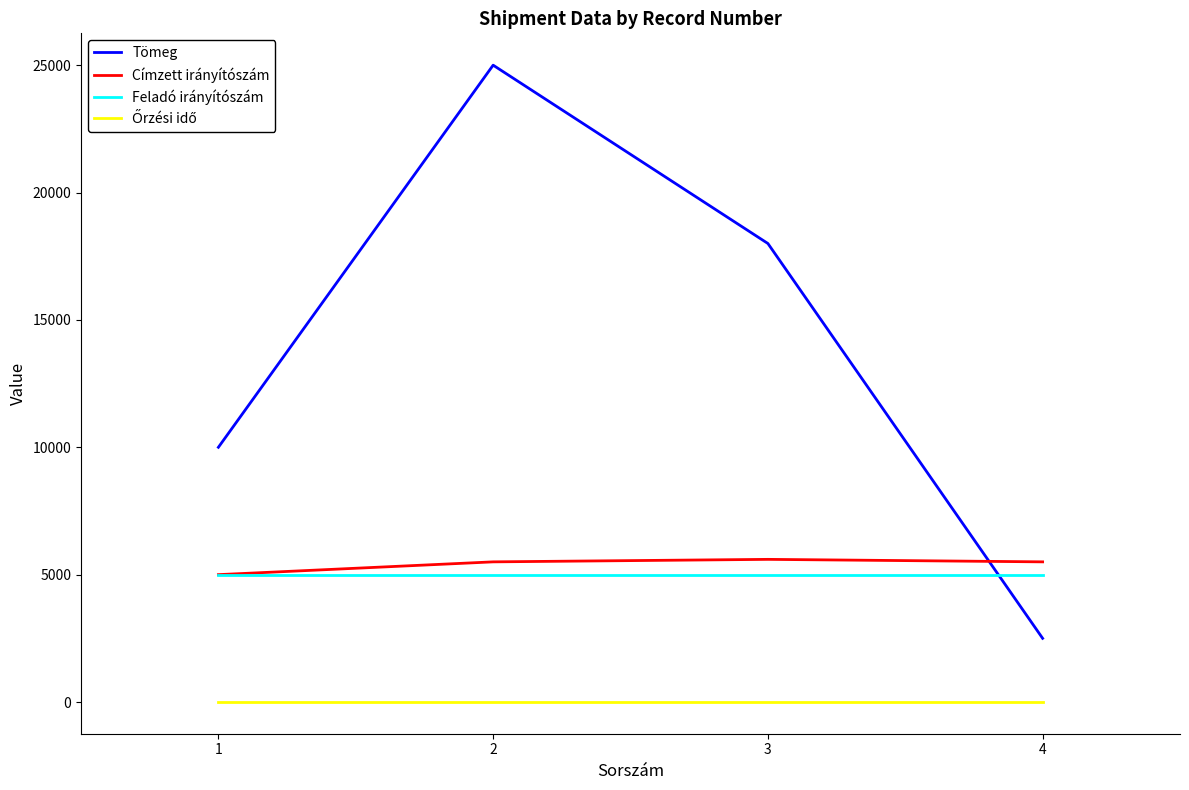

Which series changed the most between 1 and 4?

Tömeg